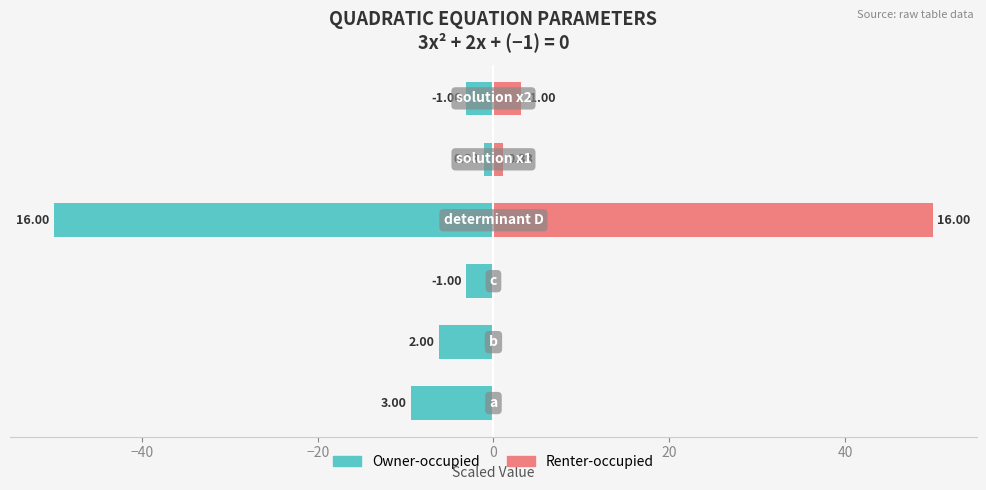

The Owner-occupied series shows -6.2 at −40. True or false?

True